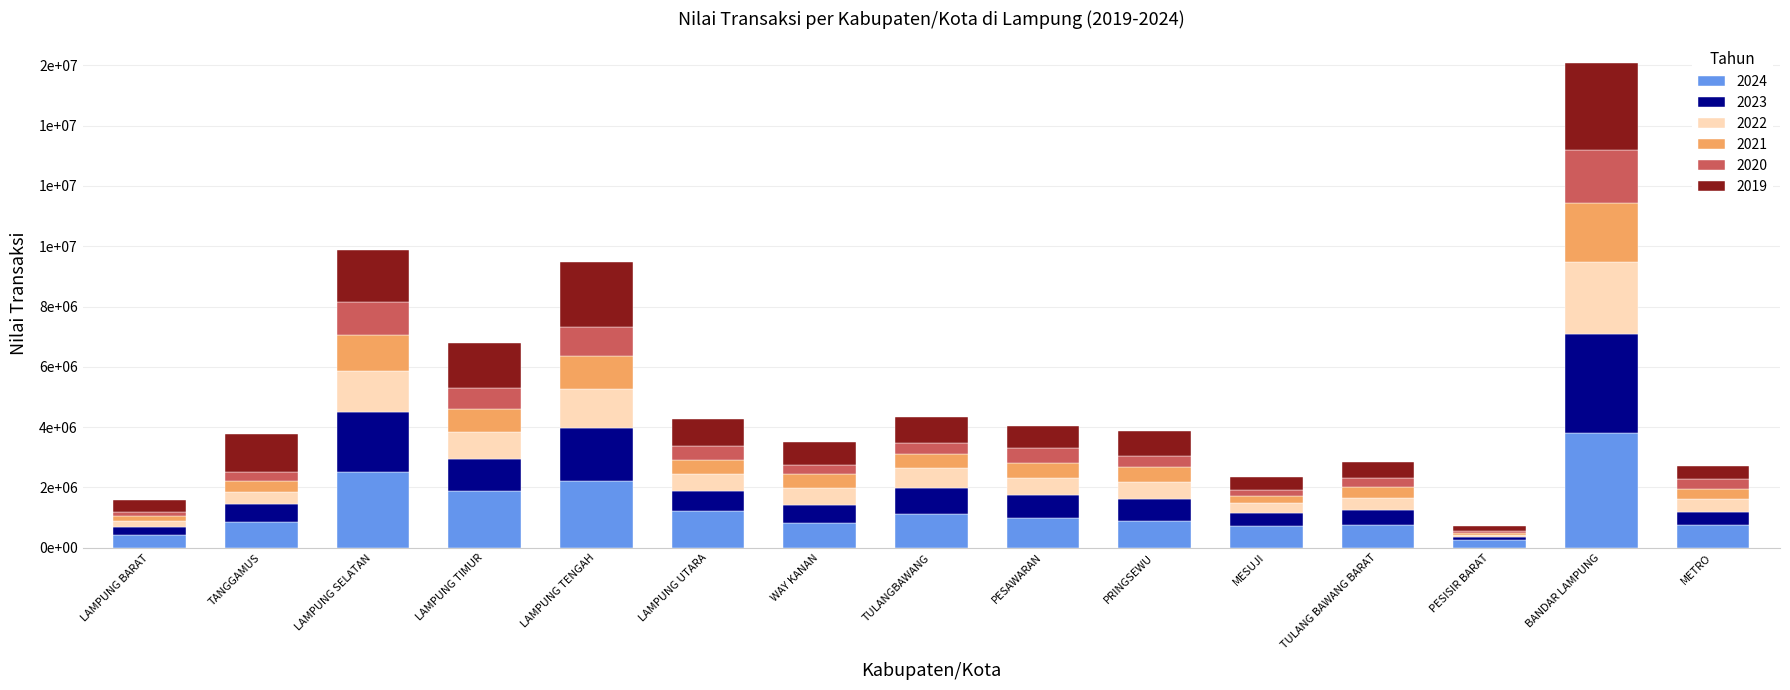

List the series in order of their peak value, highest first.

2024, 2023, 2019, 2022, 2021, 2020